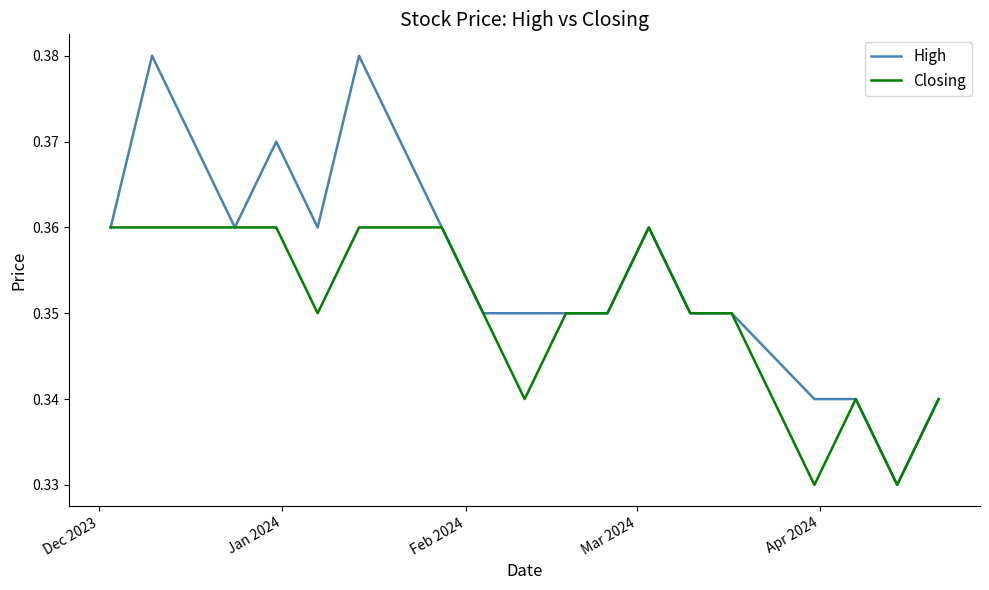

Which series has the largest range (max minus min)?

High